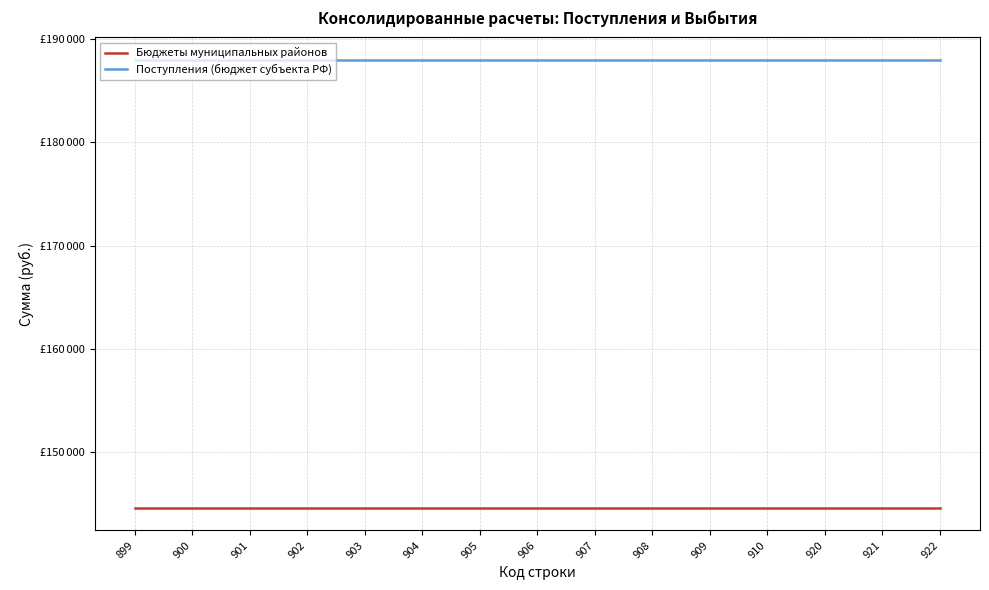

At which category is the sum across all series the highest?

899